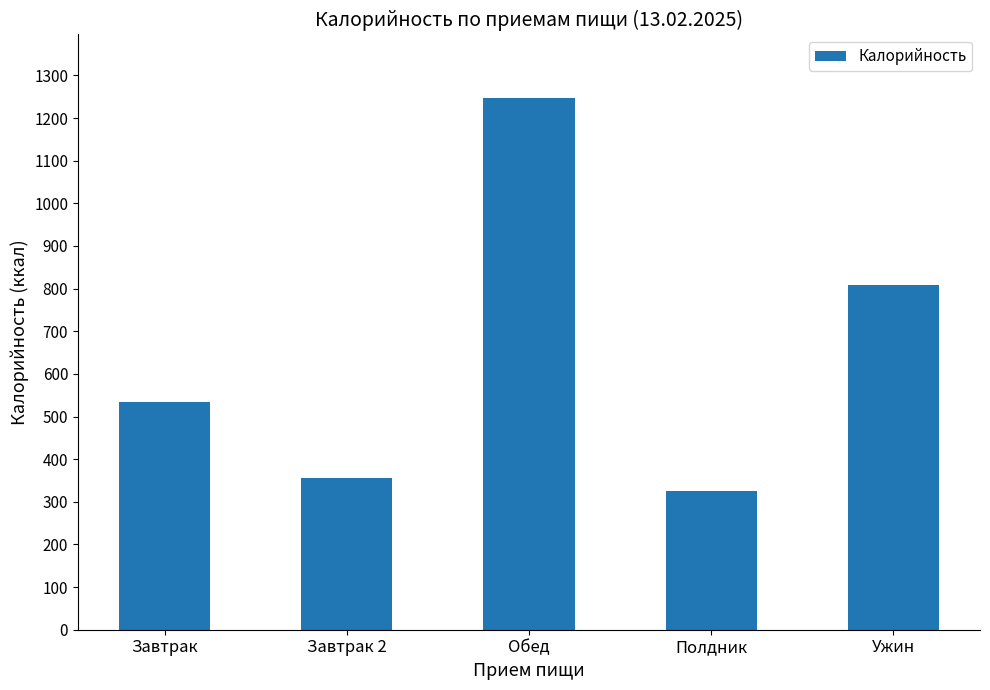

What is the sum of the values at Обед and Ужин?

2055.2